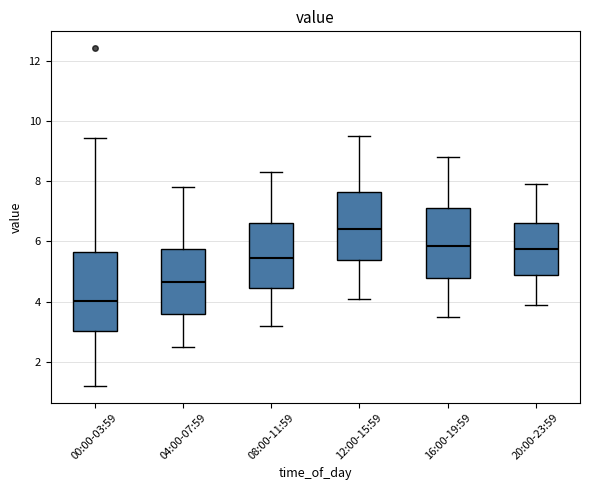

Reading left to right, transcribe this box plot: for each box, give where its median line is, the range the box spans, and where its two whiskers end, as read against the y-axis. The values are not printed on the chart, so give them approximately, as read against the axis.

00:00-03:59: median 4.0, box 3.0 to 5.6, whiskers 1.2 to 9.4
04:00-07:59: median 4.6, box 3.6 to 5.8, whiskers 2.6 to 7.8
08:00-11:59: median 5.4, box 4.4 to 6.6, whiskers 3.2 to 8.4
12:00-15:59: median 6.4, box 5.4 to 7.6, whiskers 4.2 to 9.6
16:00-19:59: median 5.8, box 4.8 to 7.2, whiskers 3.6 to 8.8
20:00-23:59: median 5.8, box 4.8 to 6.6, whiskers 4.0 to 8.0